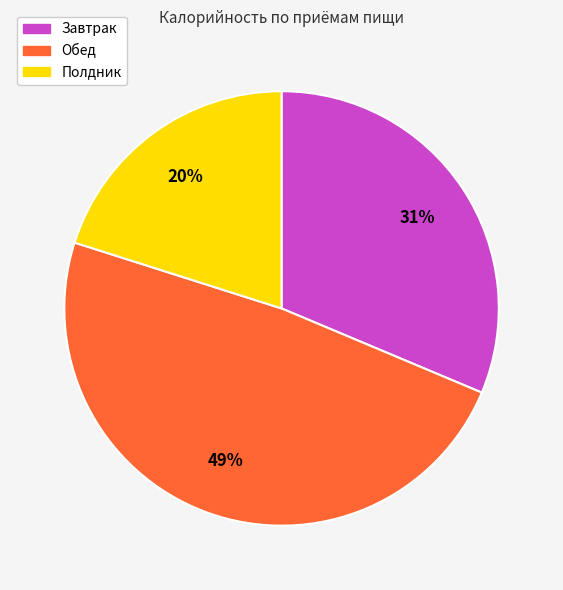

To the nearest percent, what is the average slice percentage?

33%